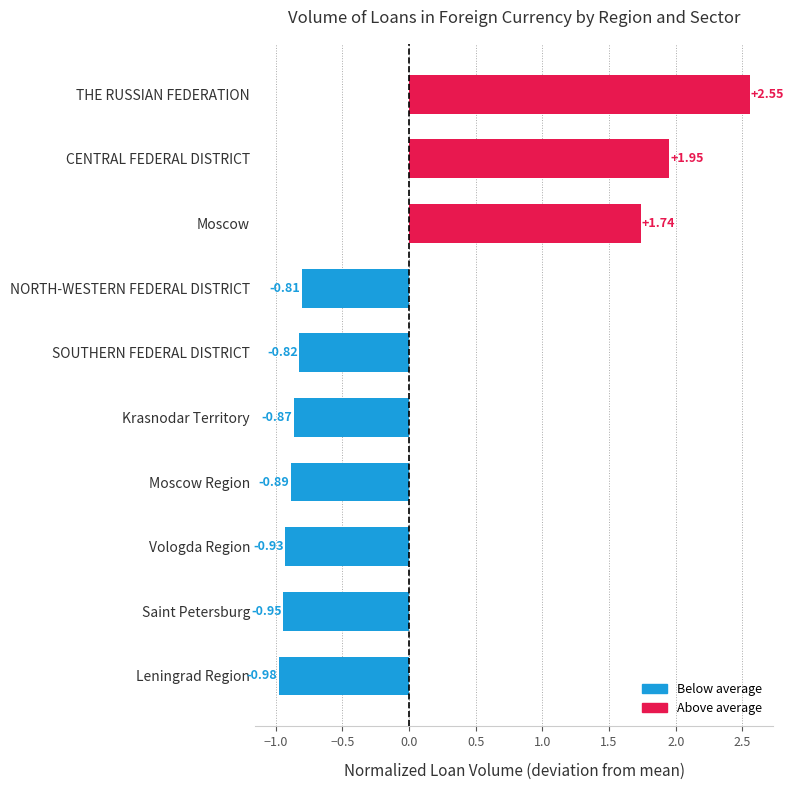

What is the change in value from Moscow Region to NORTH-WESTERN FEDERAL DISTRICT?

+0.1